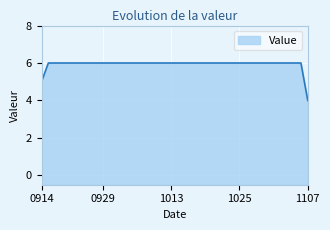

True or false: the data shows 10 at 20131016.

False